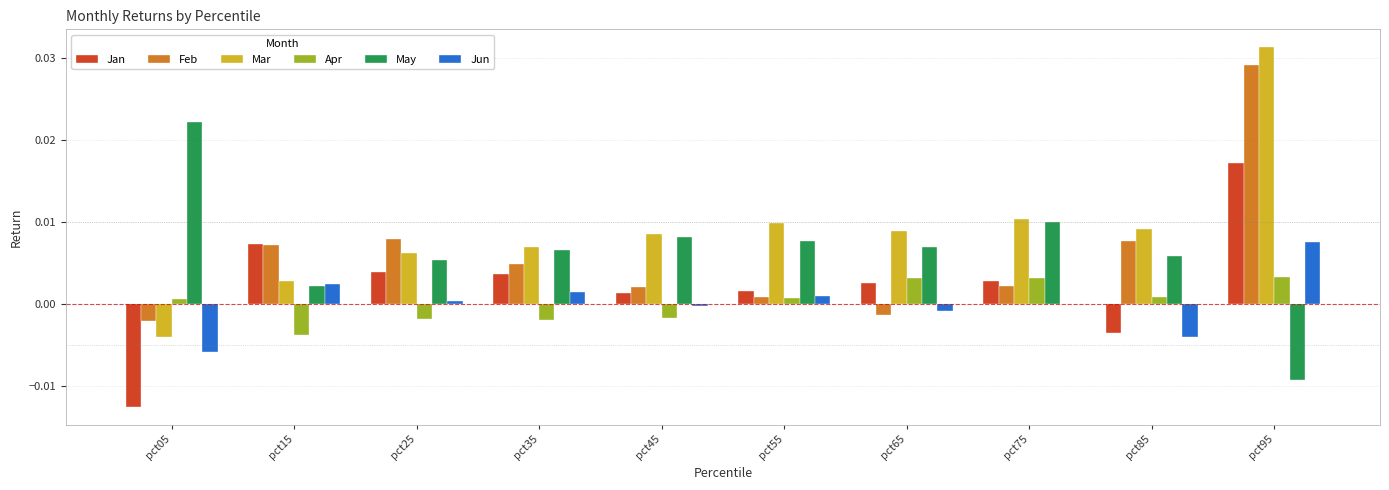

The value of Feb at pct05 is -0.0. True or false?

True